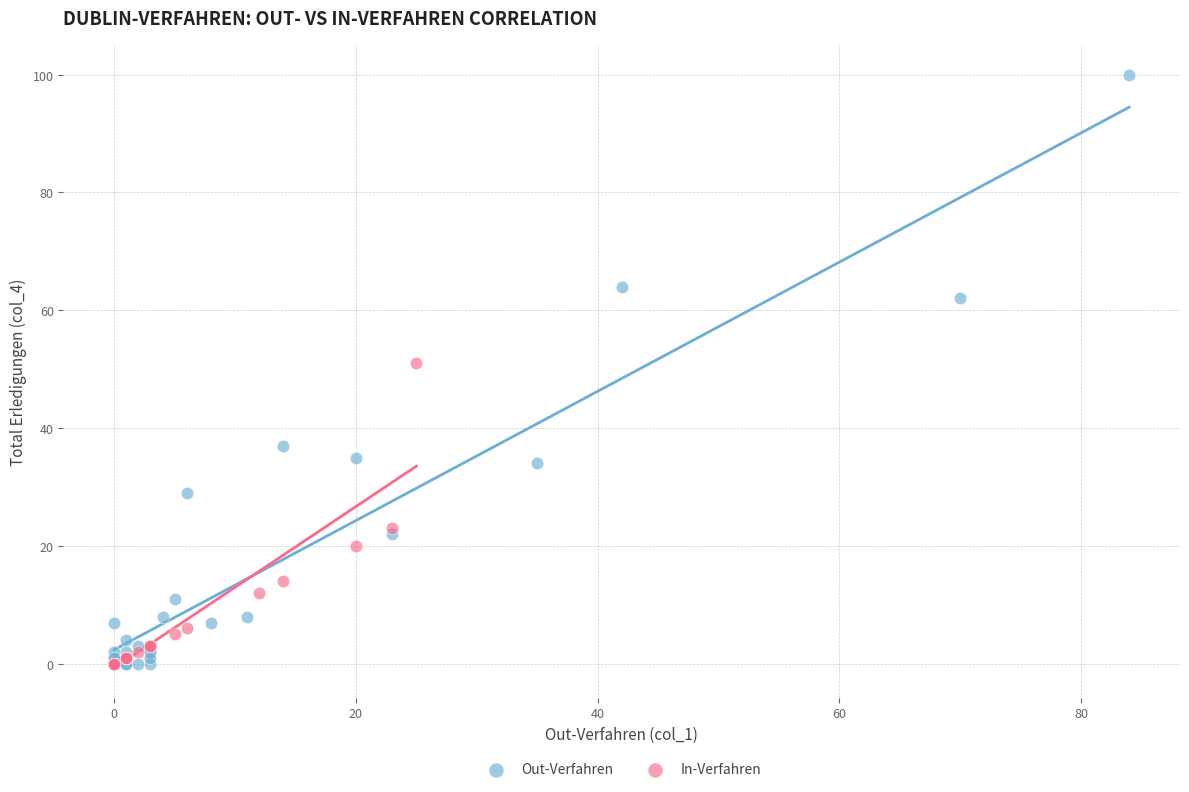

What are all the series names shown in the legend?

Out-Verfahren, In-Verfahren